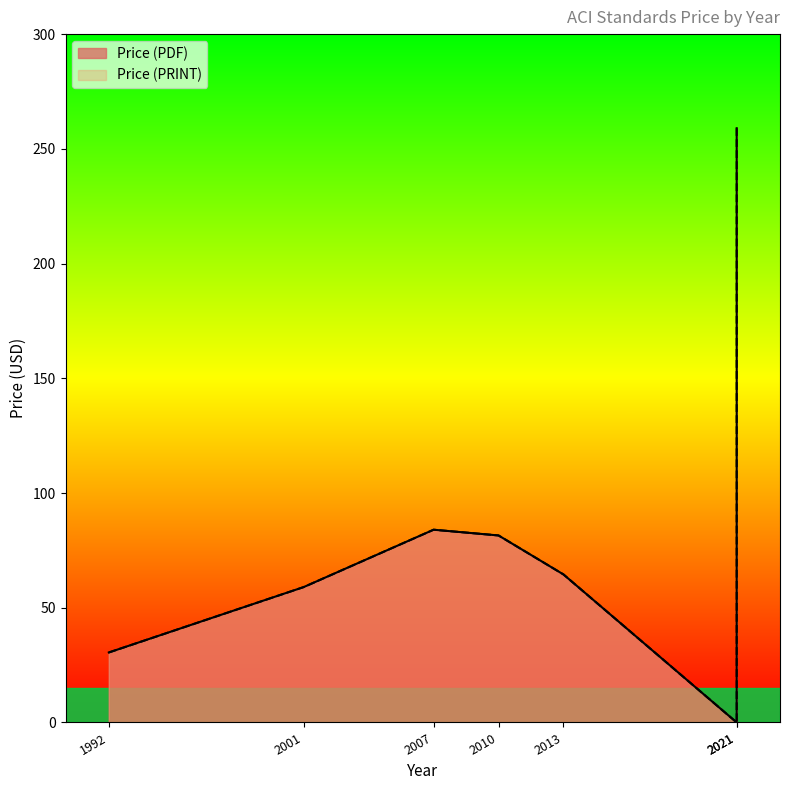

Which series has the widest spread of values?

Price (PDF)